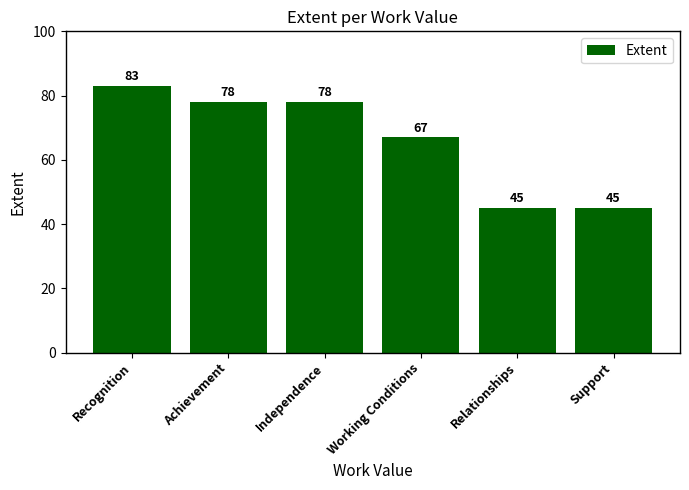

Is it true that the value at Independence is 78?

True